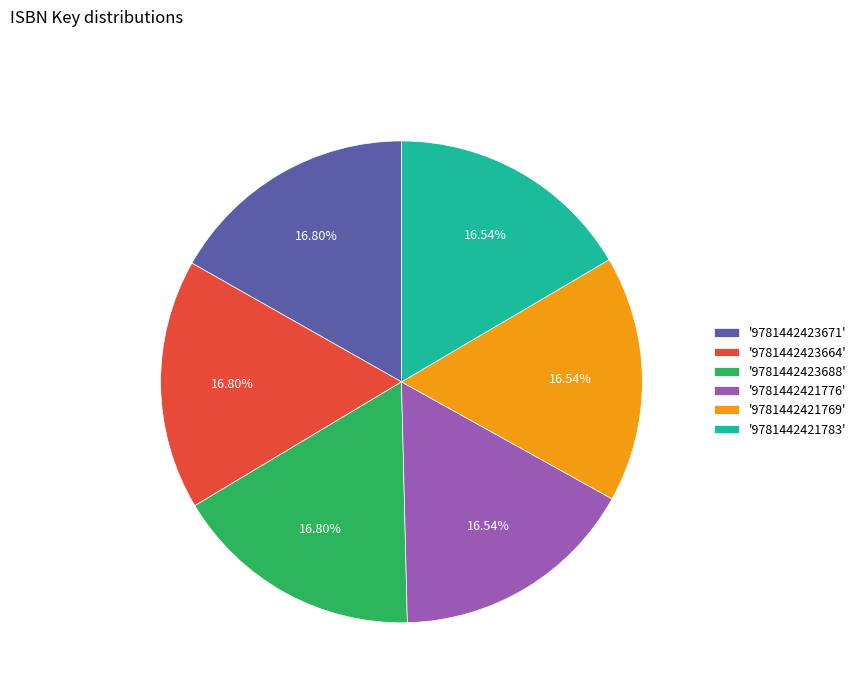

What is the ratio of the value at '9781442423688' to the value at '9781442421776'?

1.0